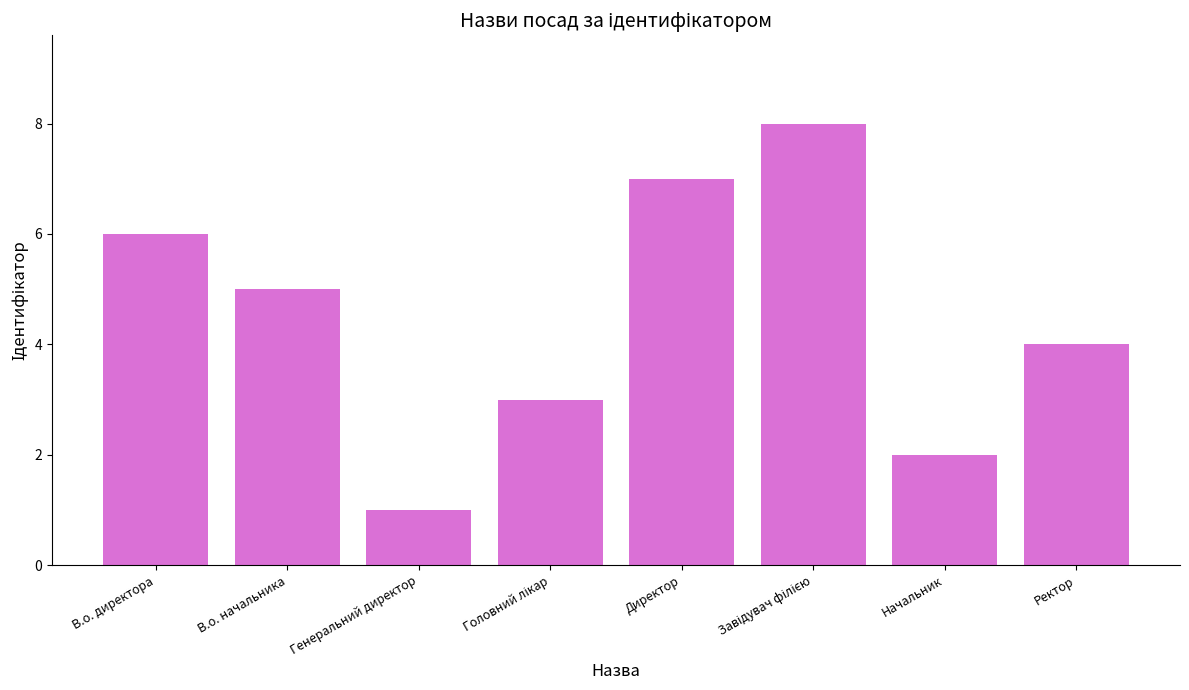

Reading right to left, extract all data points from this chart.

4	2	8	7	3	1	5	6